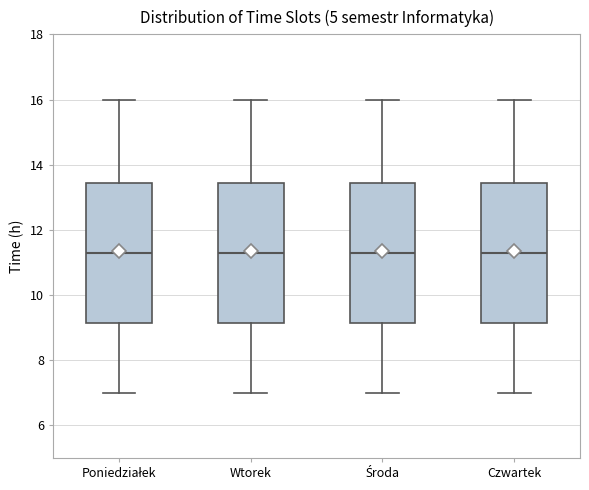

Reading left to right, read every box against the y-axis: the position of its median line, the range the box covers, and the ends of its whiskers. The values are not printed on the chart, so give them approximately, as read against the axis.

Poniedziałek: median 11.4, box 9.2 to 13.4, whiskers 7.0 to 16.0
Wtorek: median 11.4, box 9.2 to 13.4, whiskers 7.0 to 16.0
Środa: median 11.4, box 9.2 to 13.4, whiskers 7.0 to 16.0
Czwartek: median 11.4, box 9.2 to 13.4, whiskers 7.0 to 16.0